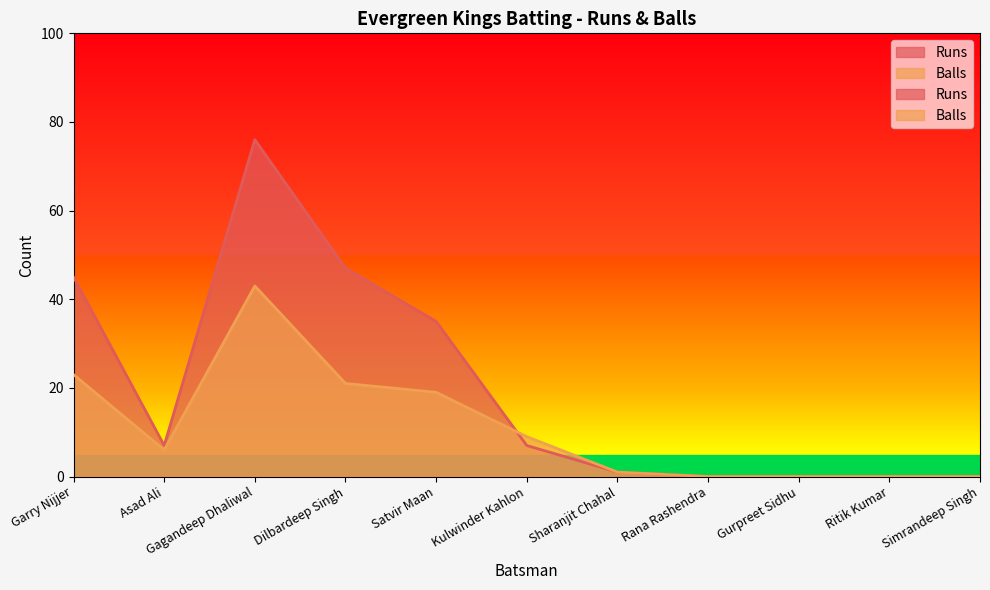

Reading right to left, list all the values displayed in this chart.

Runs: 0	0	0	0	1	7	35	47	76	7	45
Balls: 0	0	0	0	1	9	19	21	43	6	23